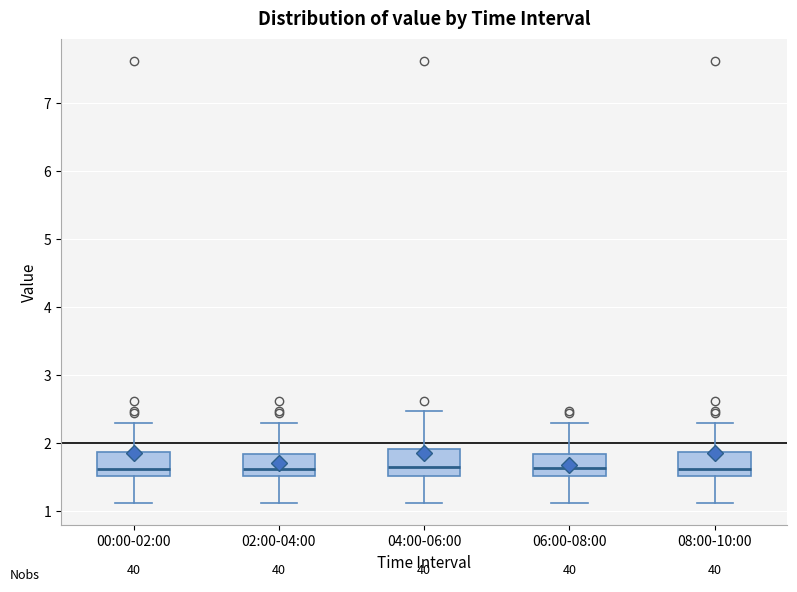

Reading left to right, read every box against the y-axis: the position of its median line, the range the box covers, and the ends of its whiskers. The values are not printed on the chart, so give them approximately, as read against the axis.

00:00-02:00: median 1.6, box 1.5 to 1.9, whiskers 1.1 to 2.3
02:00-04:00: median 1.6, box 1.5 to 1.8, whiskers 1.1 to 2.3
04:00-06:00: median 1.7, box 1.5 to 1.9, whiskers 1.1 to 2.5
06:00-08:00: median 1.6, box 1.5 to 1.8, whiskers 1.1 to 2.3
08:00-10:00: median 1.6, box 1.5 to 1.9, whiskers 1.1 to 2.3